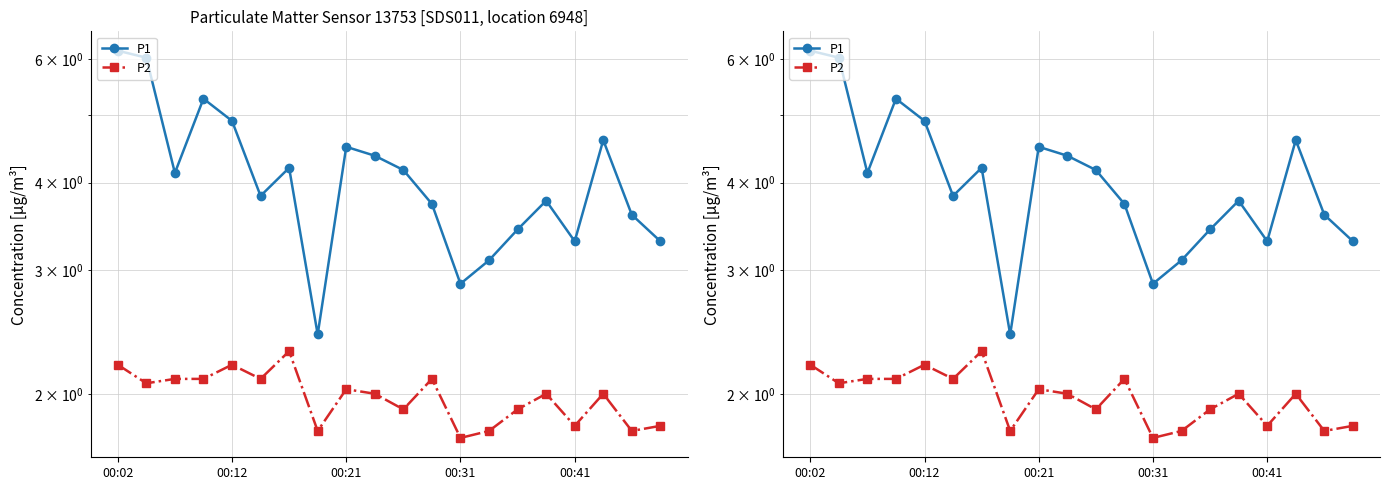

How many values in the P1 series are below 4?

10